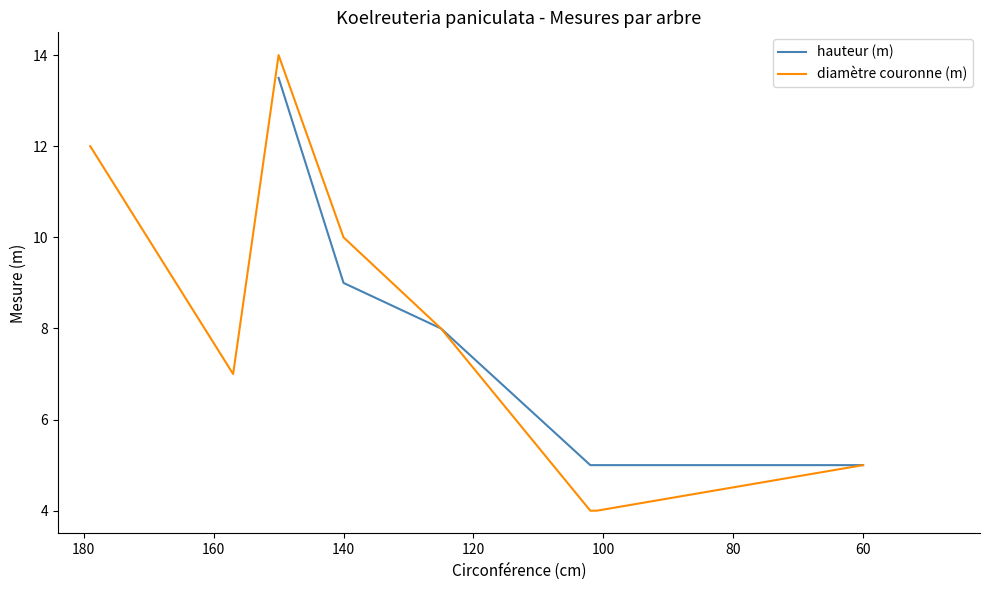

Reading left to right, what are all the values shown in this chart?

13.5	9.0	8.0	5.0	5.0	5.0